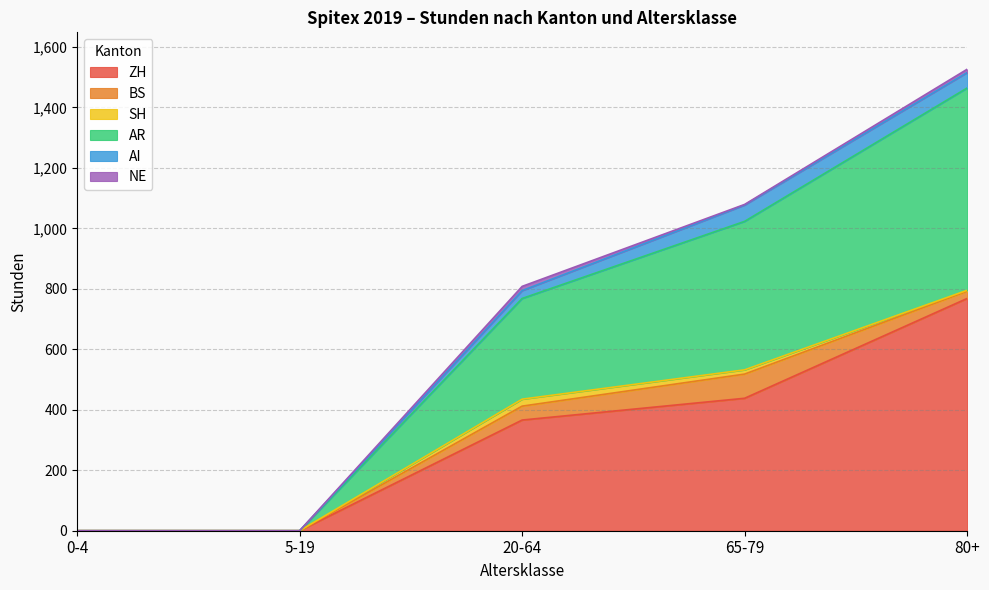

Is it true that ZH equals 366 at 20-64?

True